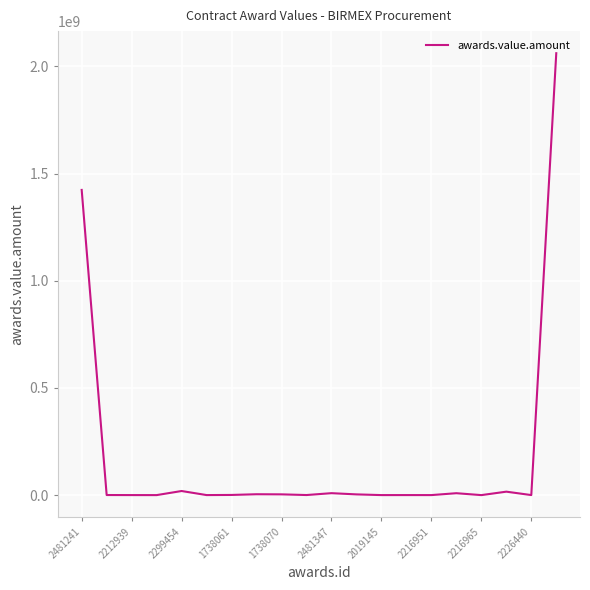

What is the greatest value displayed?

2061197514.0